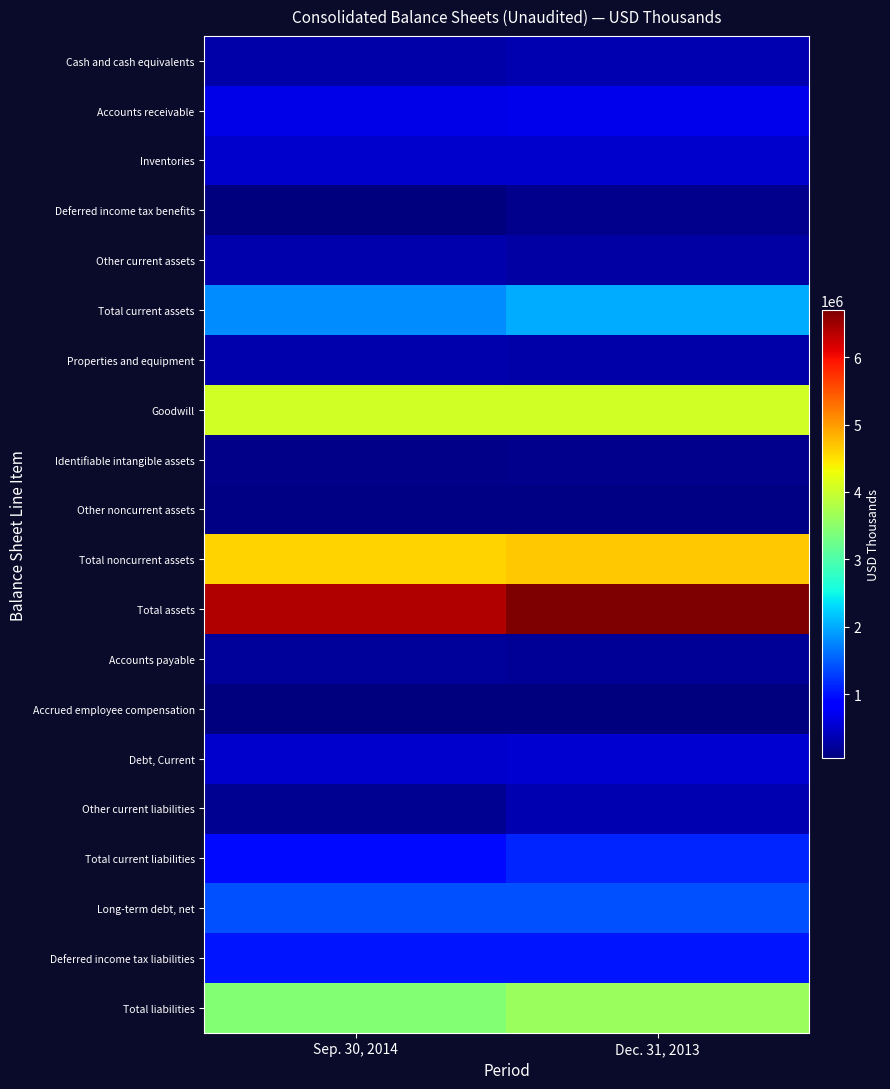

Which series has the largest total across all categories?

Total assets